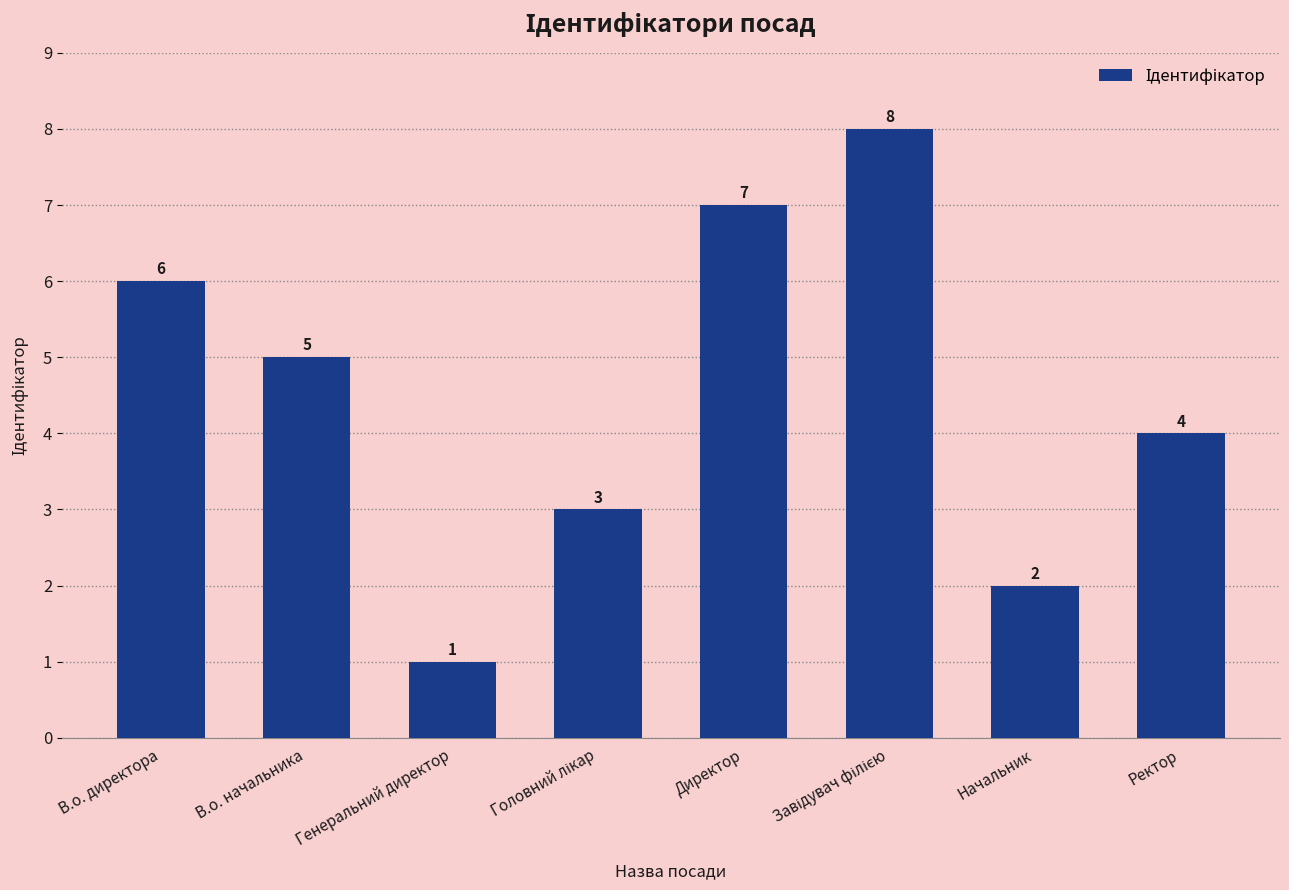

What is the ratio of the value at В.о. директора to the value at Ректор?

1.5